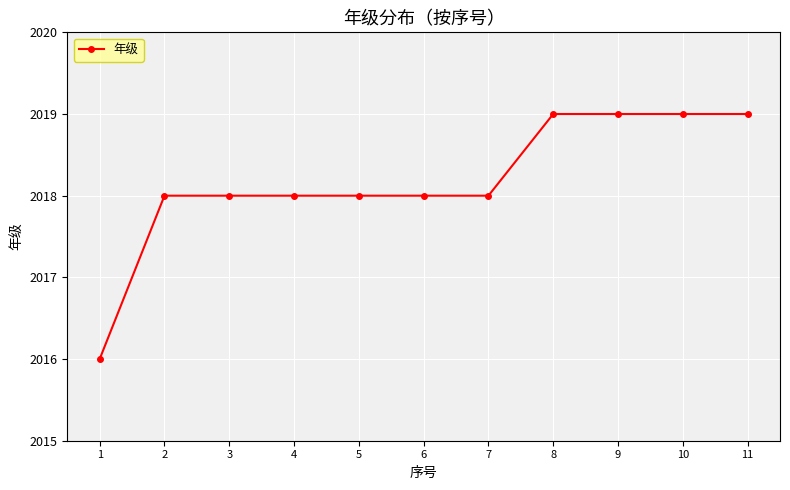

What is the minimum value shown in the chart?

2016